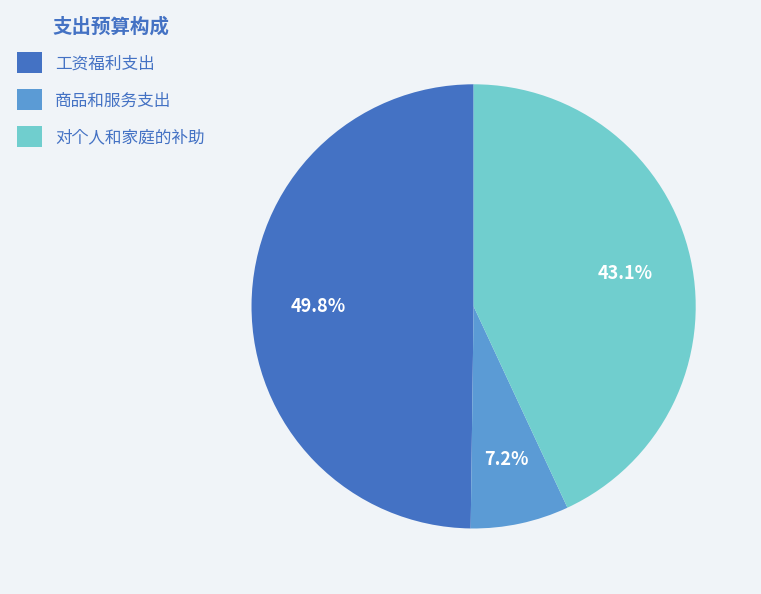

To the nearest percent, what is the difference between the largest and smallest slice percentages?

43%